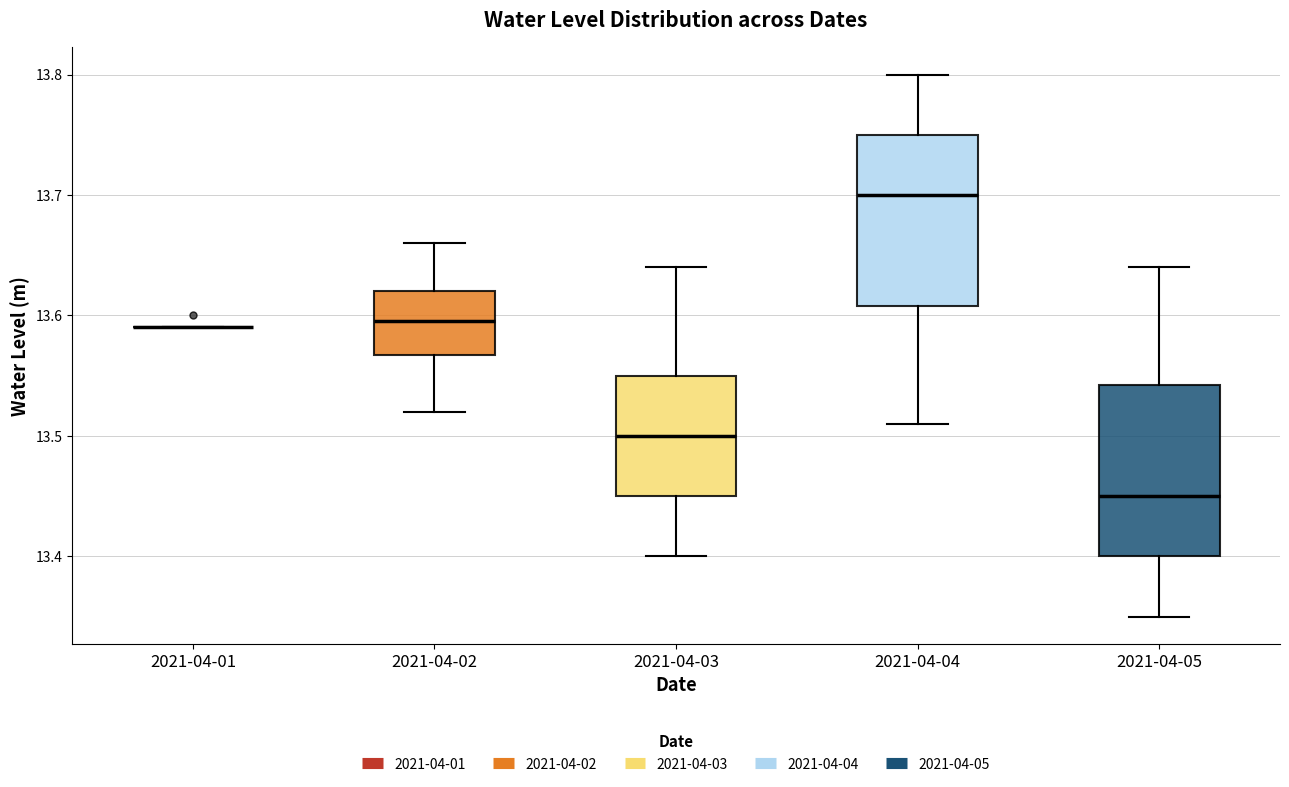

Where is the lower edge of the box for 2021-04-03 on the y-axis? The values are not printed on the chart, so give them approximately, as read against the axis.

13.45